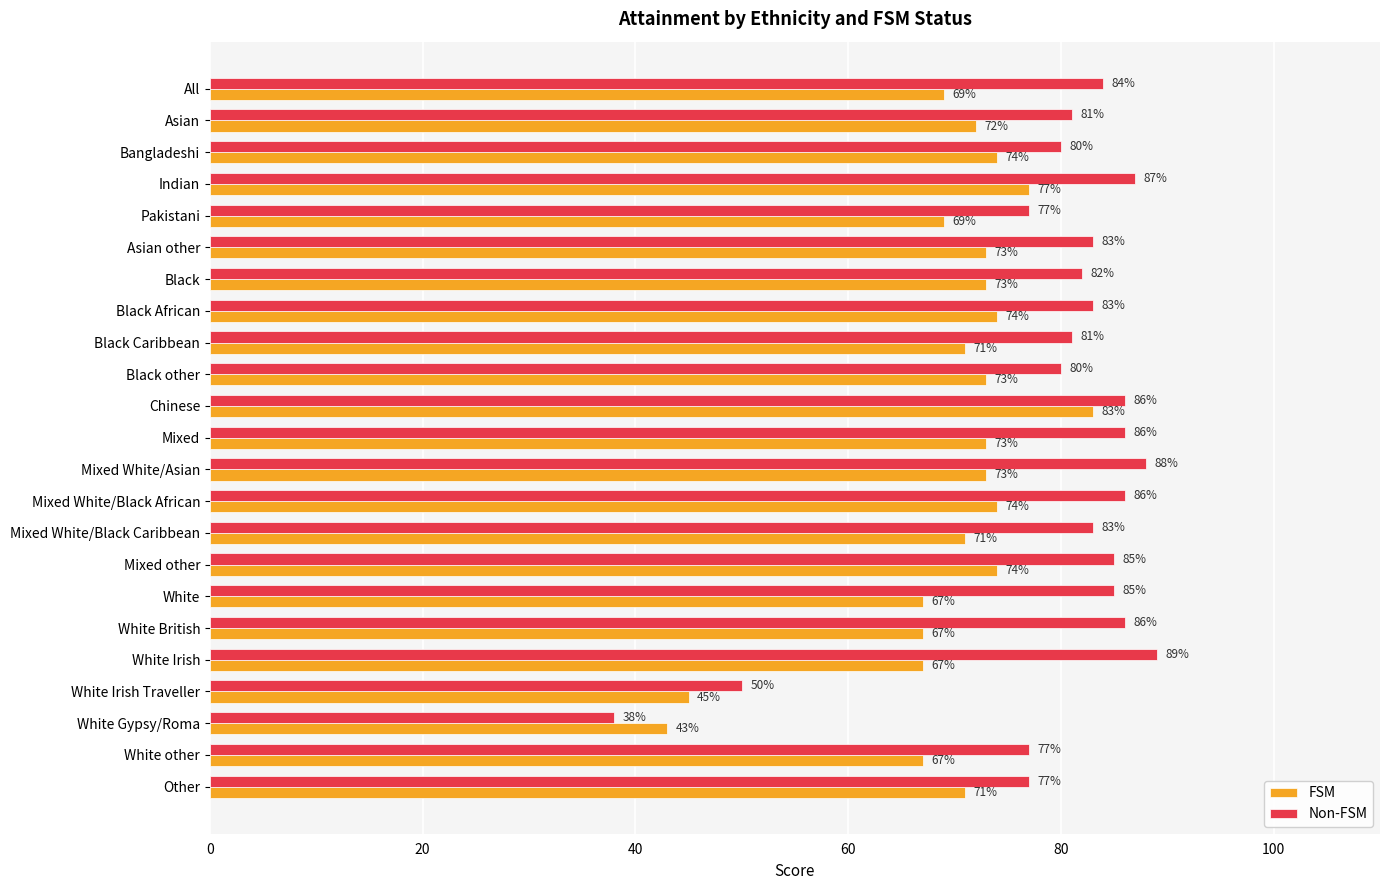

Which series changed the most between Black and White British?

FSM